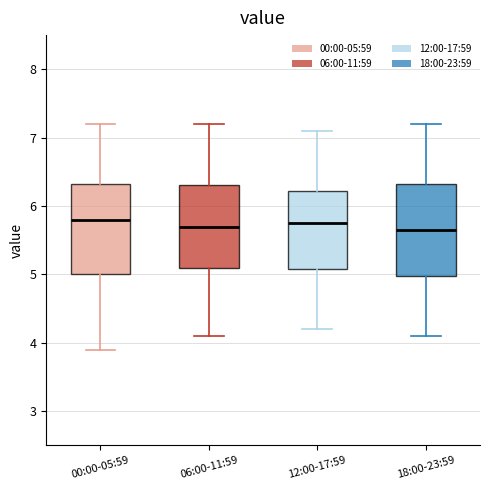

Reading left to right, read every box against the y-axis: the position of its median line, the range the box covers, and the ends of its whiskers. The values are not printed on the chart, so give them approximately, as read against the axis.

00:00-05:59: median 5.8, box 5.0 to 6.3, whiskers 3.9 to 7.2
06:00-11:59: median 5.7, box 5.1 to 6.3, whiskers 4.1 to 7.2
12:00-17:59: median 5.8, box 5.1 to 6.2, whiskers 4.2 to 7.1
18:00-23:59: median 5.7, box 5.0 to 6.3, whiskers 4.1 to 7.2